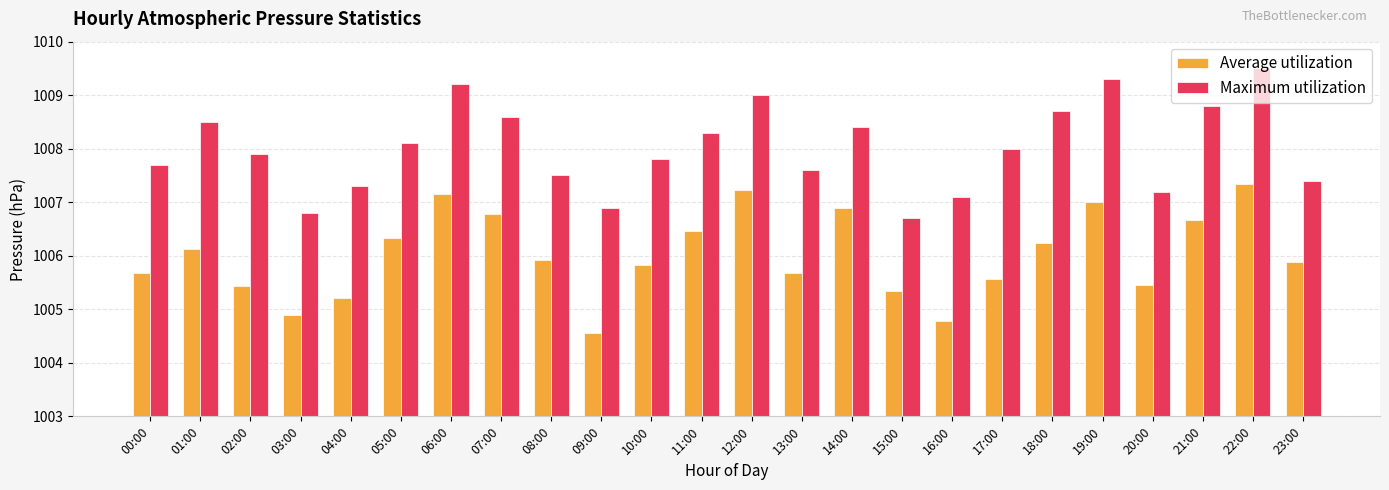

True or false: Average utilization has a value of 1006.1 at 01:00.

True